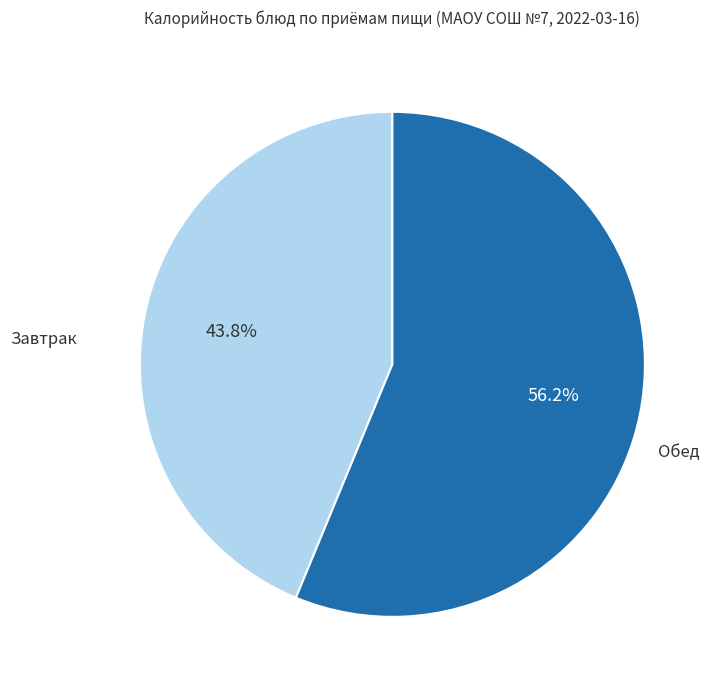

Does any single category account for the majority?

Yes